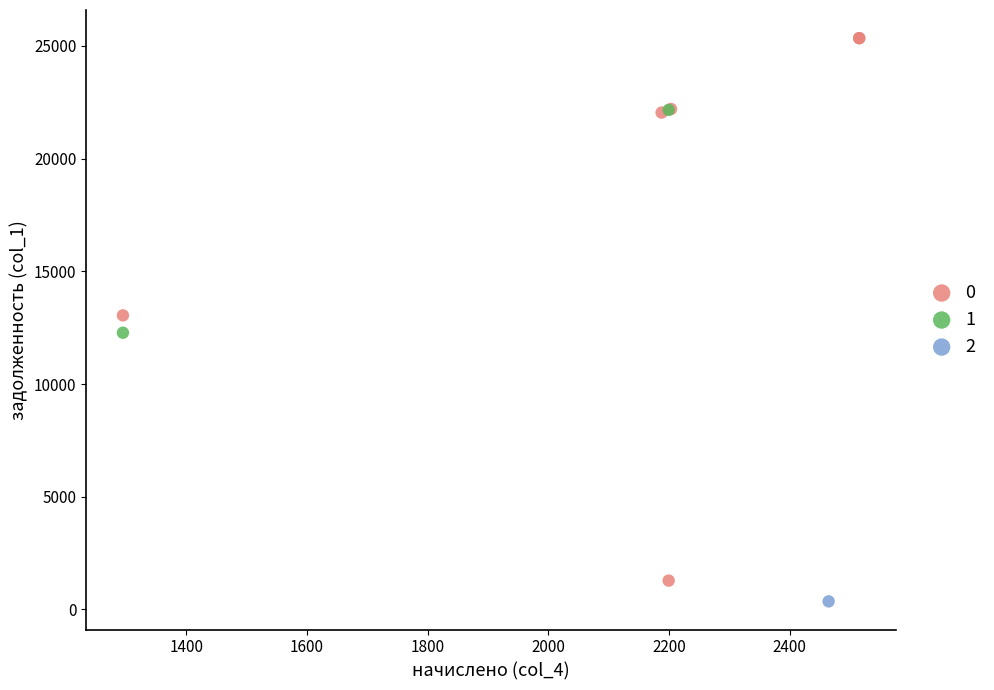

What are all the series names shown in the legend?

0, 1, 2